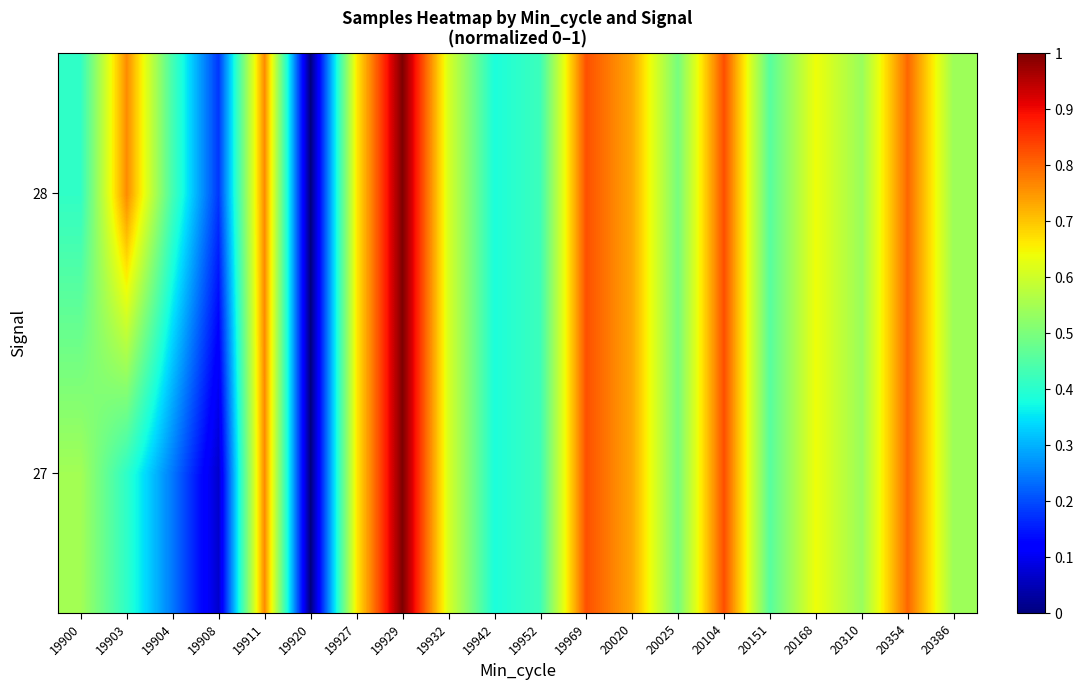

Rank the series at 19927 from lowest to highest value.

27, 28